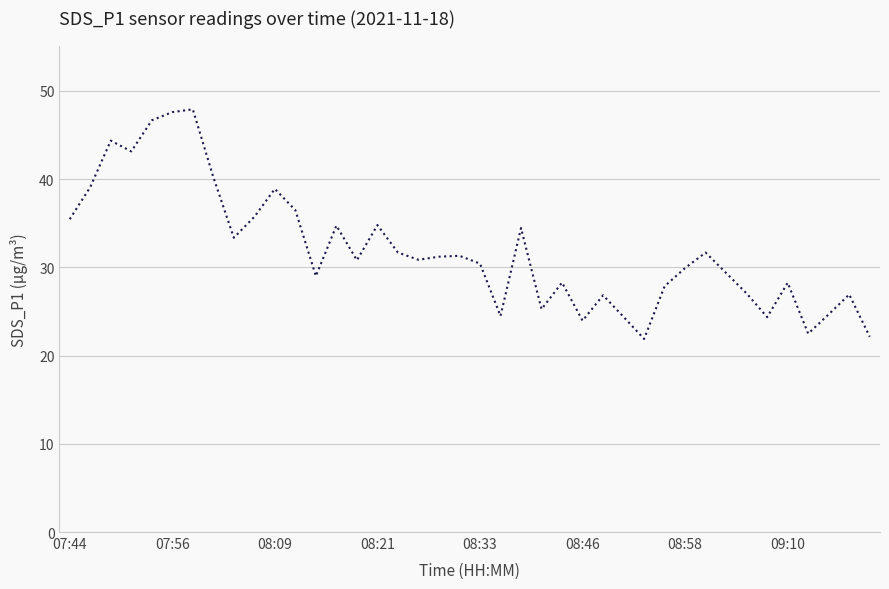

What is the greatest value displayed?

47.9